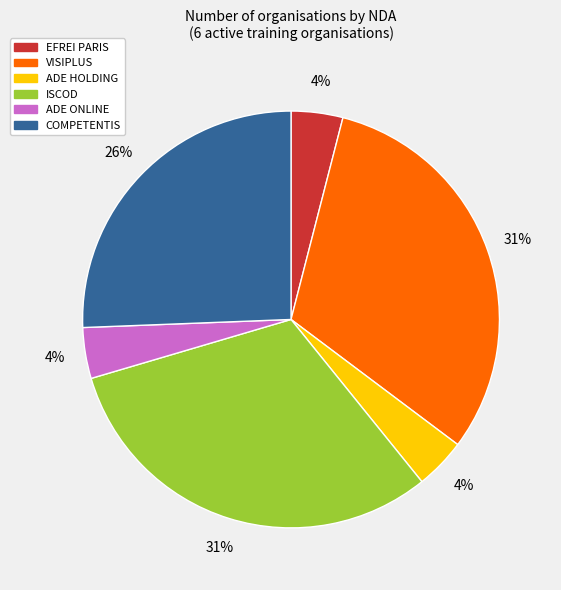

Between ISCOD and EFREI PARIS, which is larger?

ISCOD